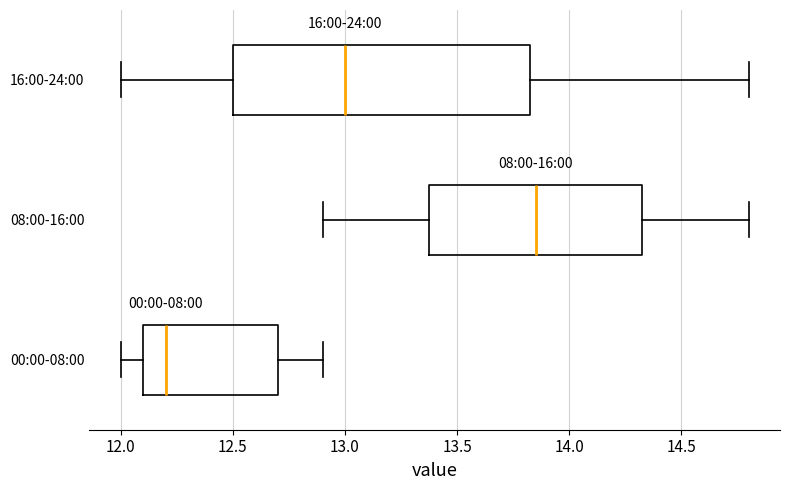

Reading bottom to top, read every box against the x-axis: the position of its median line, the range the box covers, and the ends of its whiskers. The values are not printed on the chart, so give them approximately, as read against the axis.

00:00-08:00: median 12.20, box 12.10 to 12.70, whiskers 12.00 to 12.90
08:00-16:00: median 13.85, box 13.40 to 14.35, whiskers 12.90 to 14.80
16:00-24:00: median 13.00, box 12.50 to 13.85, whiskers 12.00 to 14.80